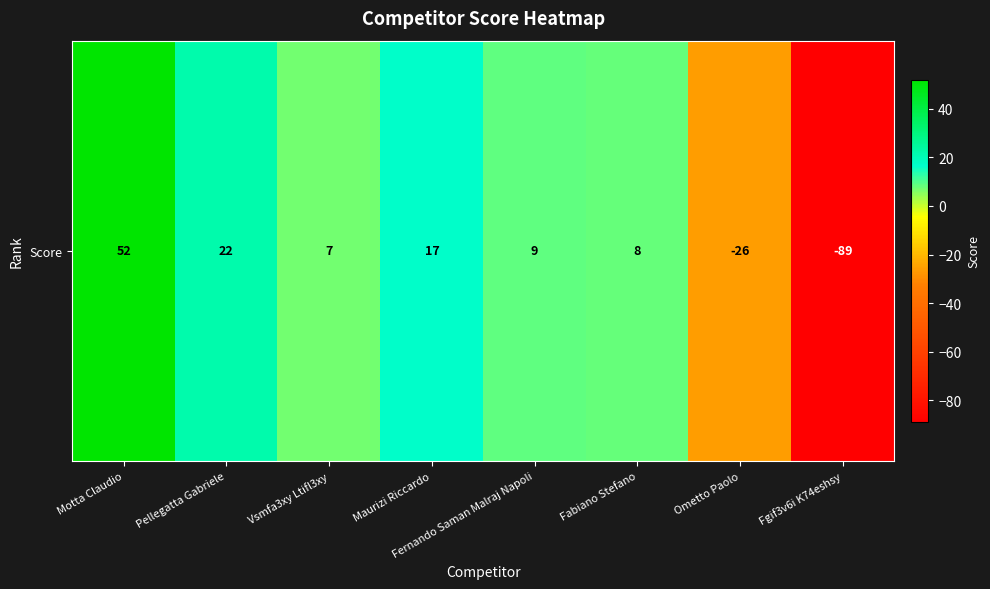

Which category has the lowest value across all series?

Fgif3v6i K74eshsy